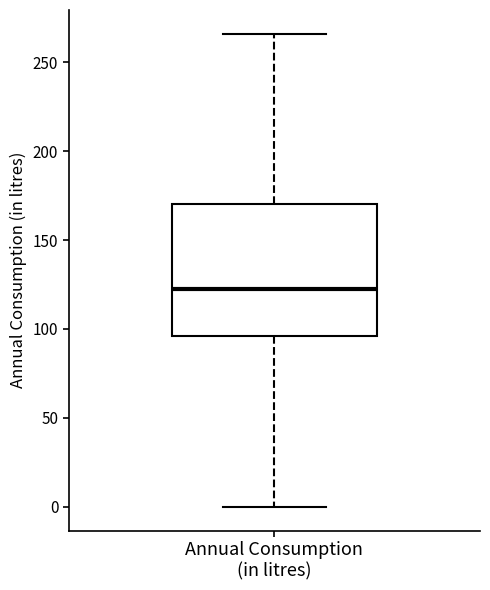

Where does the upper whisker of the box for Annual Consumption (in litres) end on the y-axis? The values are not printed on the chart, so give them approximately, as read against the axis.

265